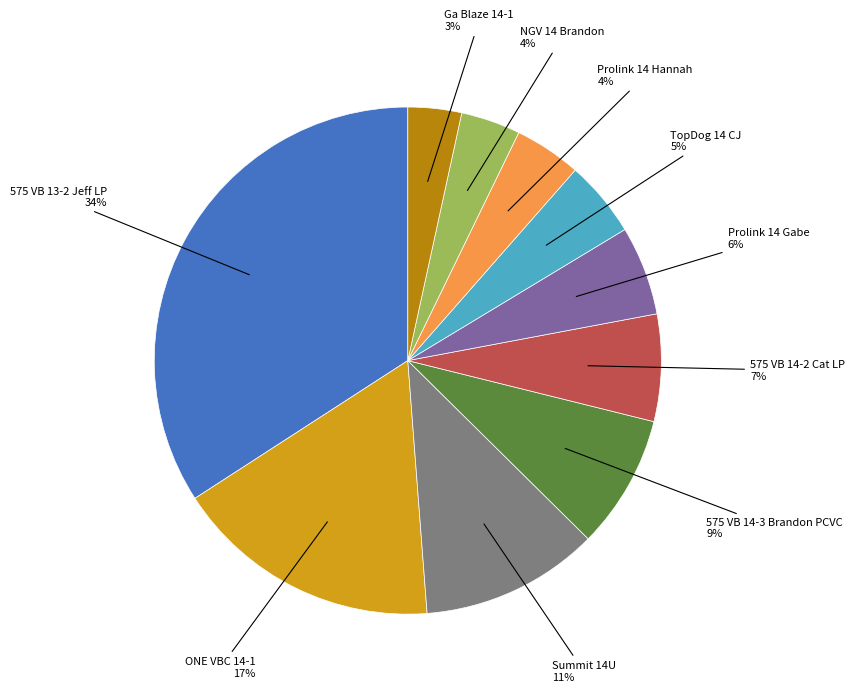

Is there any slice that represents more than half of the pie?

No